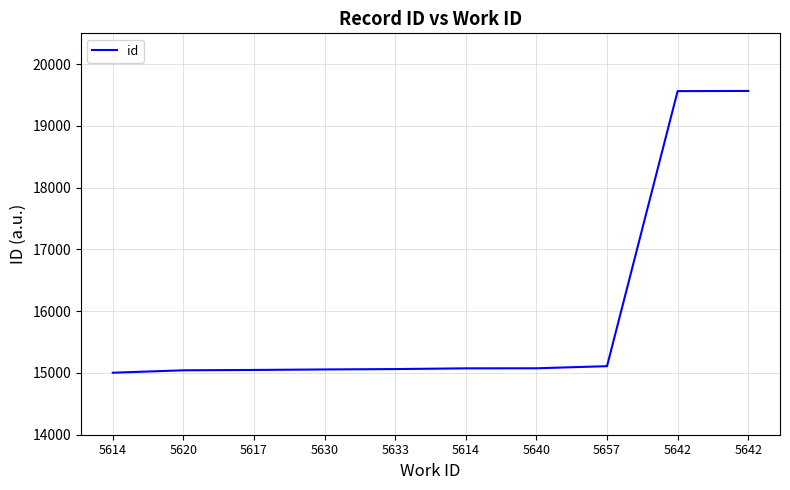

How many values are below 15075?

5